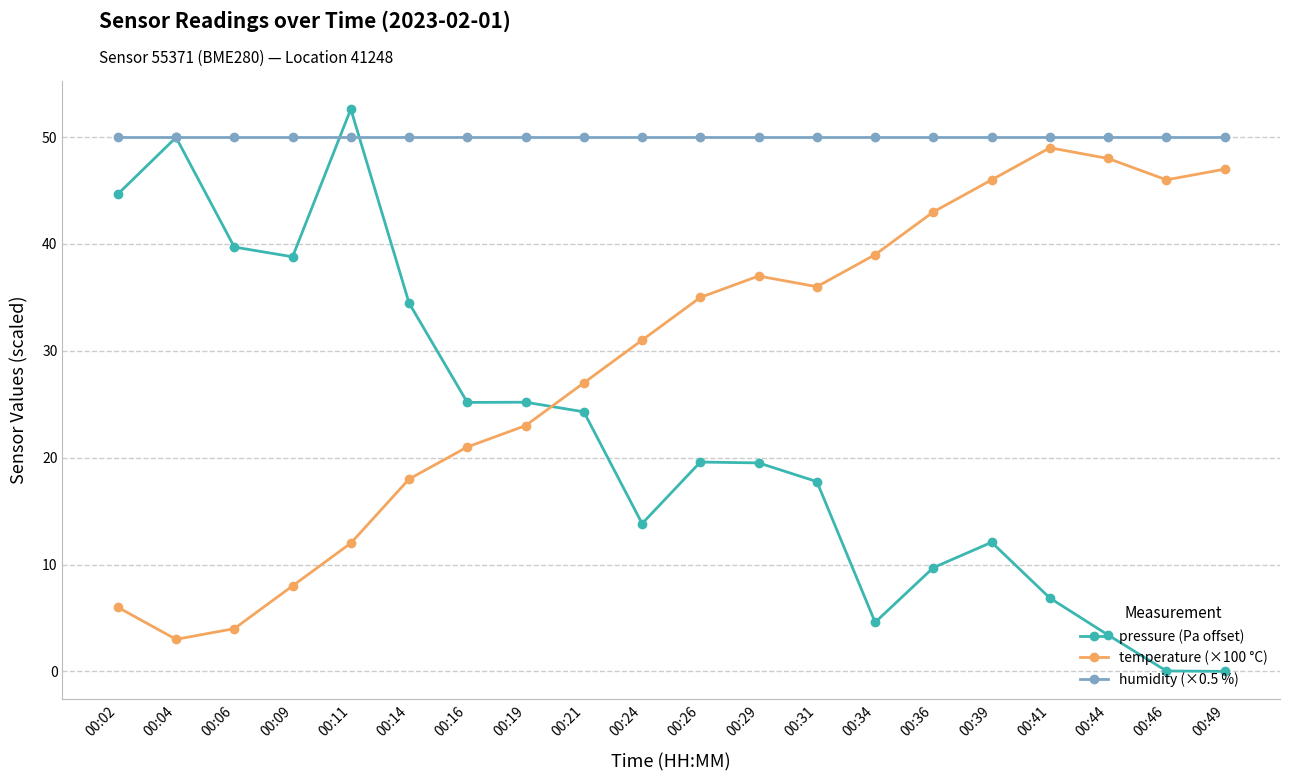

The value of humidity (×0.5 %) at 00:14 is 50.0. True or false?

True